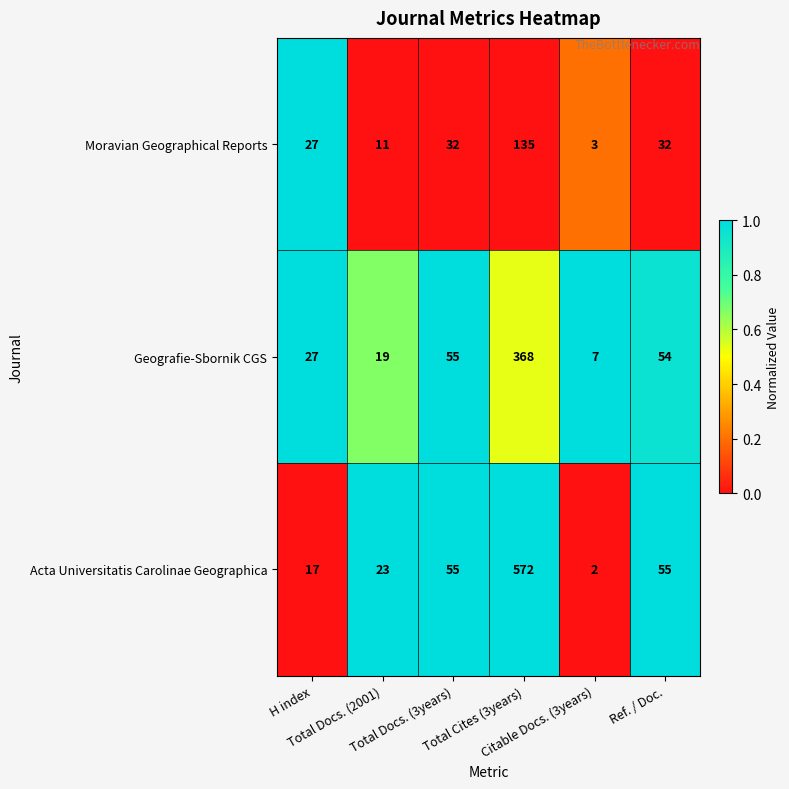

Which series has the largest total across all categories?

Acta Universitatis Carolinae Geographica